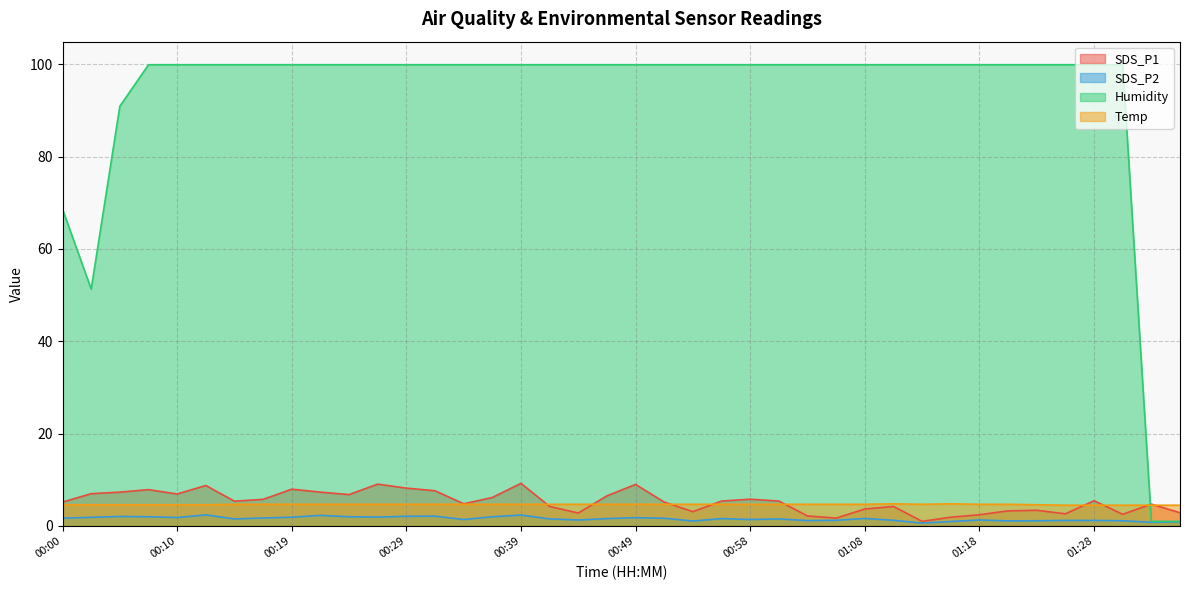

Count the number of data series in this chart.

4